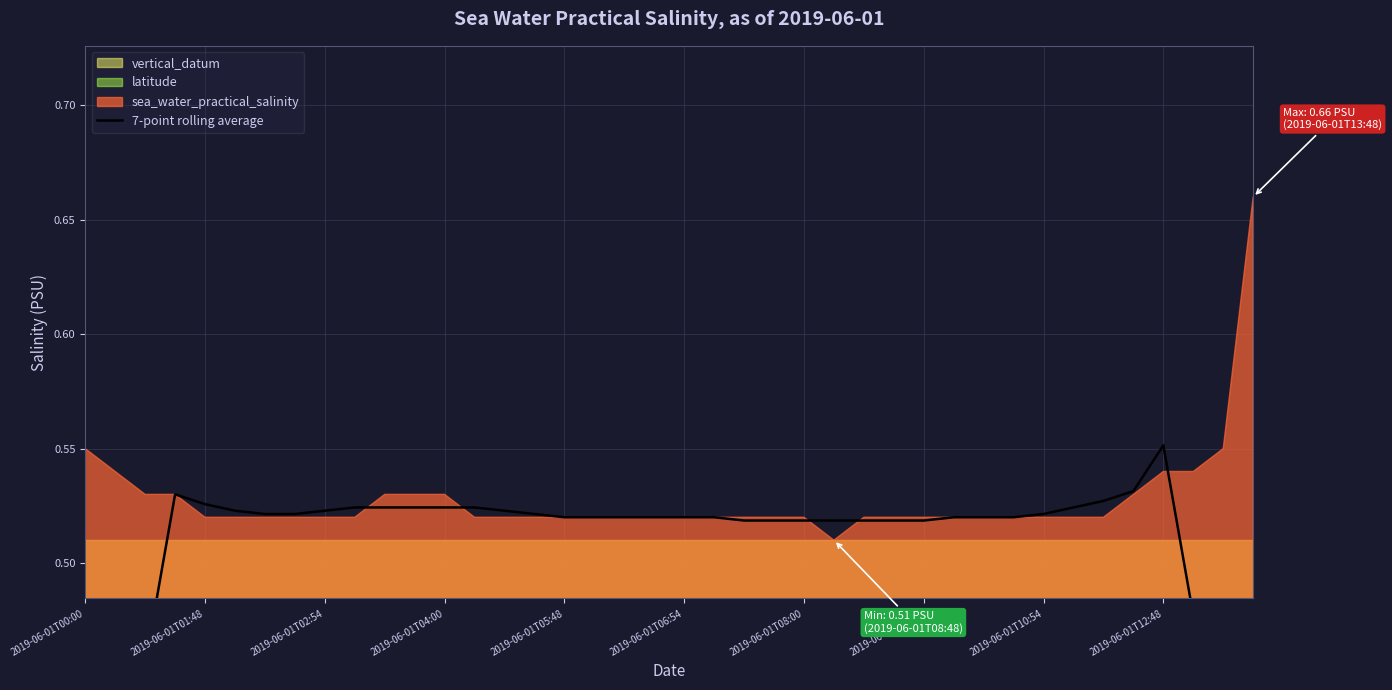

What is the sum of the values at 2019-06-01T09:48 and 2019-06-01T04:00?

1.1